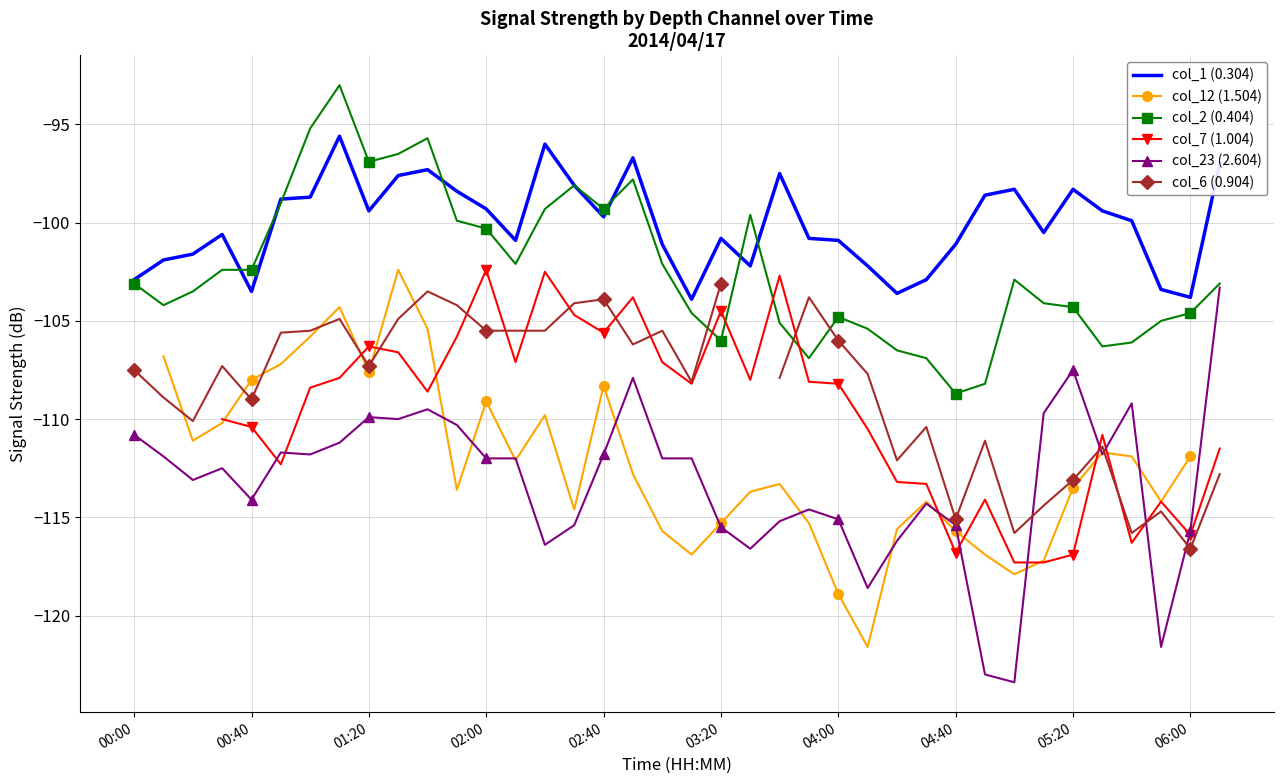

What is the lowest value of the col_1 (0.304) series?

-103.9